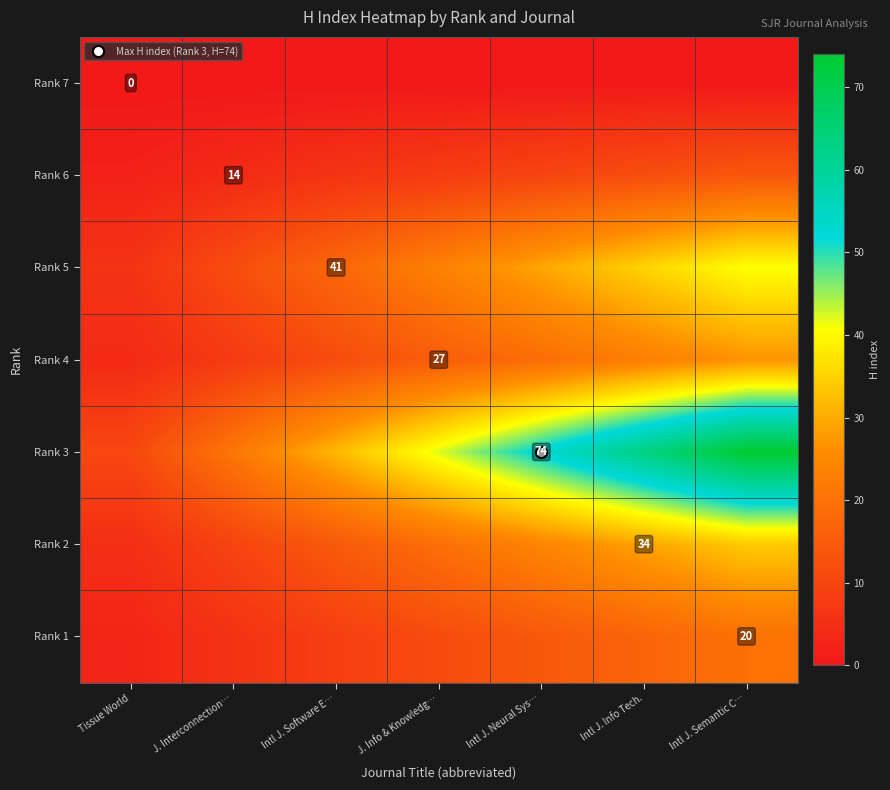

At which category is the sum across all series the highest?

Intl J. Semantic C…